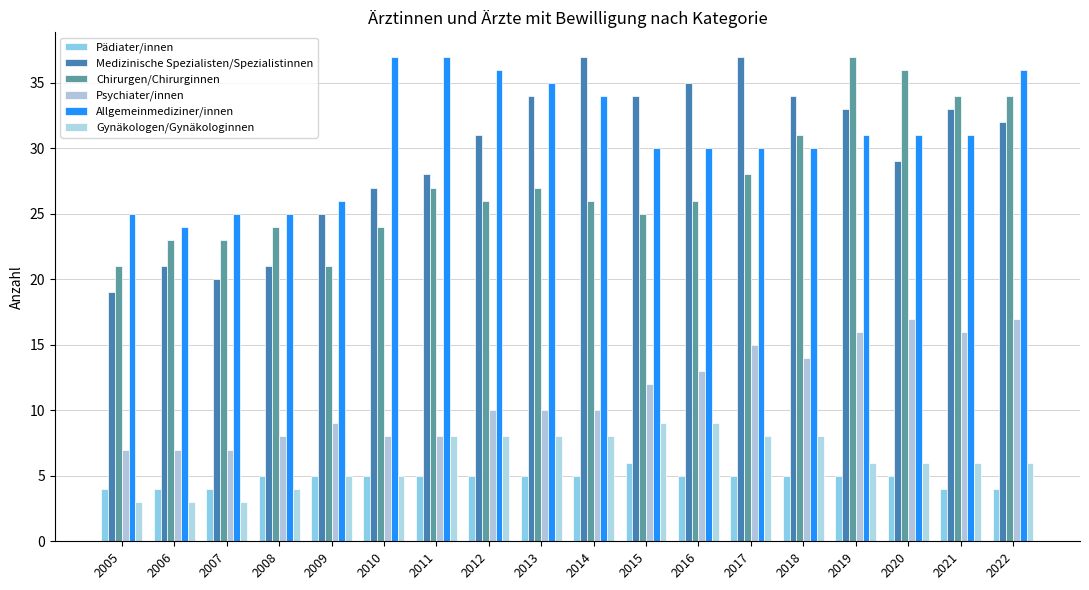

How many categories are shown in the chart?

18